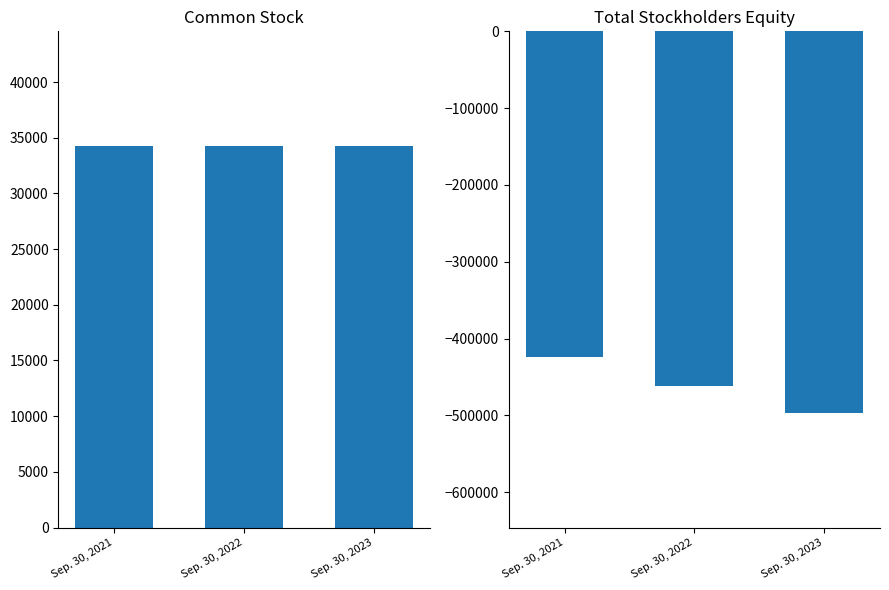

Reading right to left, transcribe all the data shown in this chart.

Common Stock [Member]: Sep. 30, 2023=34277	Sep. 30, 2022=34277	Sep. 30, 2021=34277
Total: Sep. 30, 2023=-496827	Sep. 30, 2022=-461019	Sep. 30, 2021=-424306